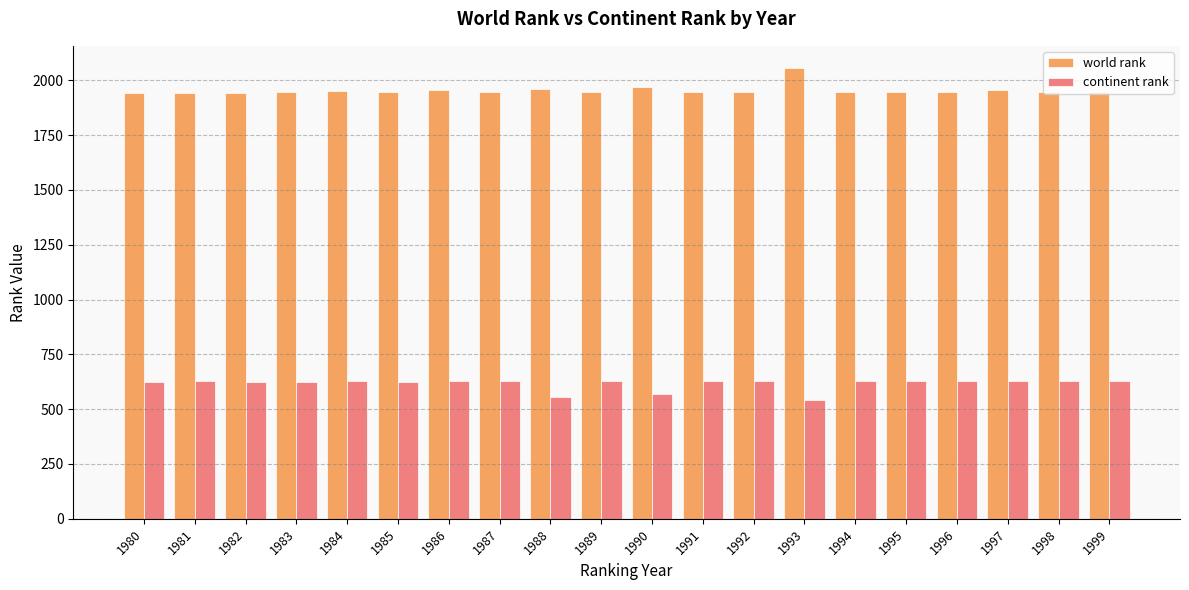

What is the value of the continent rank bar at the 18th from the left?

629